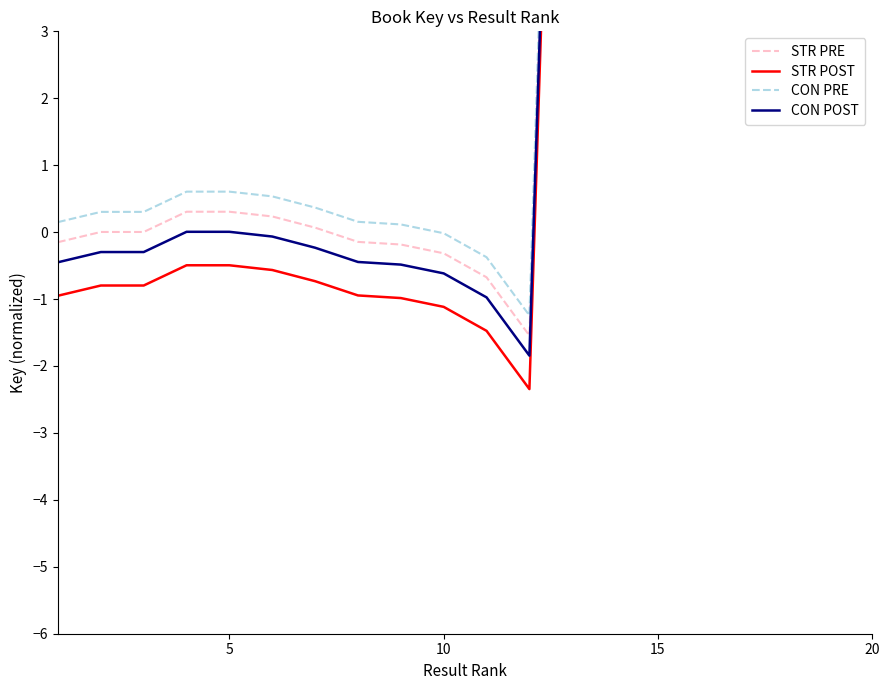

What is the difference between the maximum and minimum values in the STR PRE series?

26.6